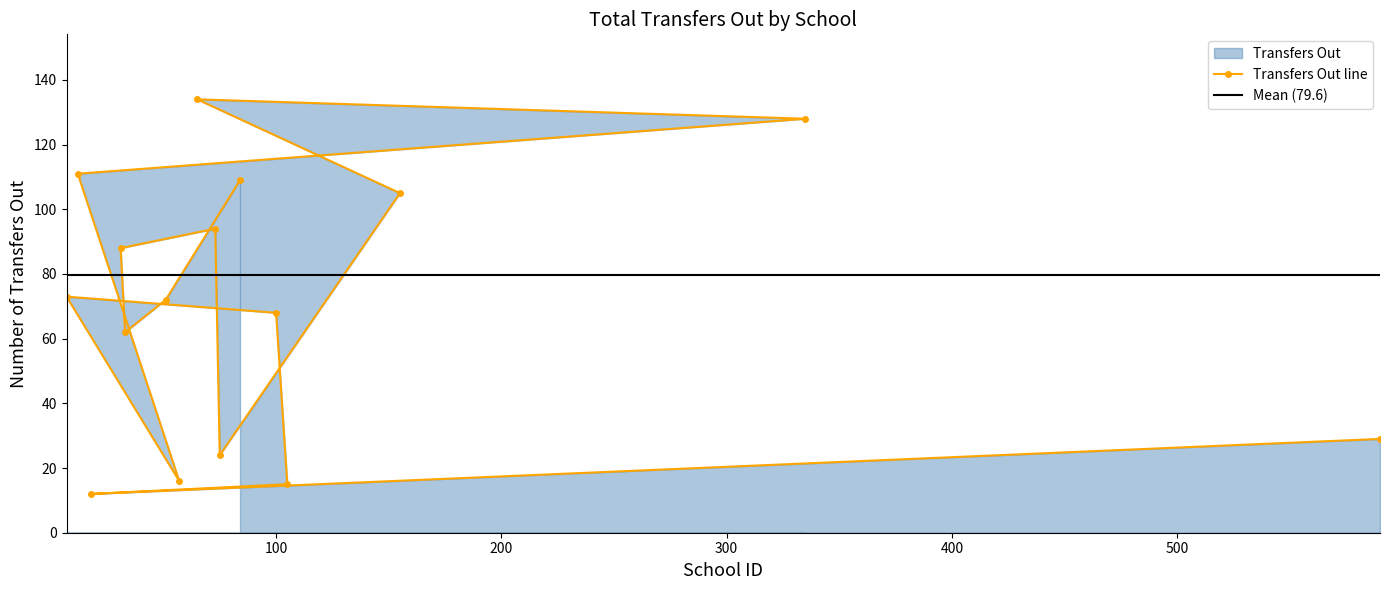

What is the highest value of the Transfers Out line series?

134